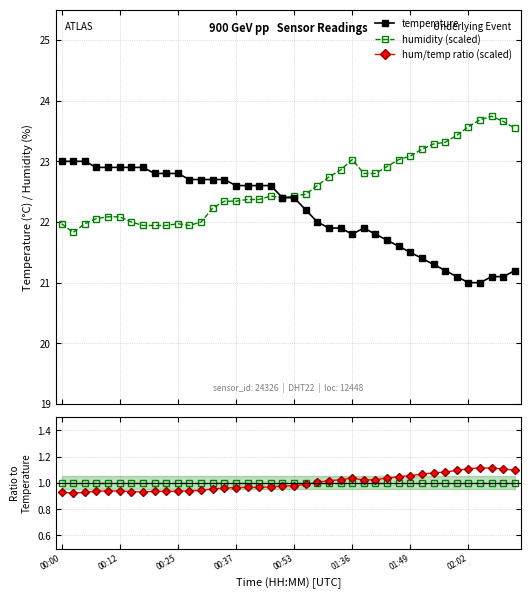

True or false: humidity (scaled) and normalised ratio cross at least once.

False